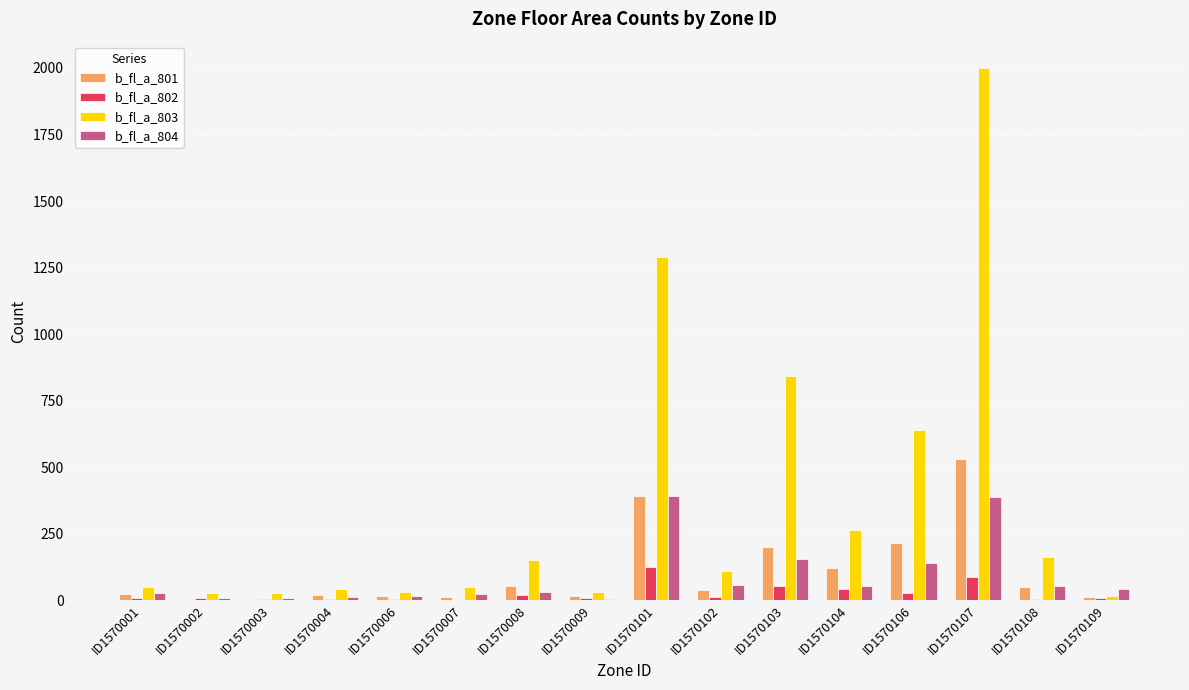

Is the value of b_fl_a_801 at ID1570002 greater than the value of b_fl_a_803 at ID1570104?

No